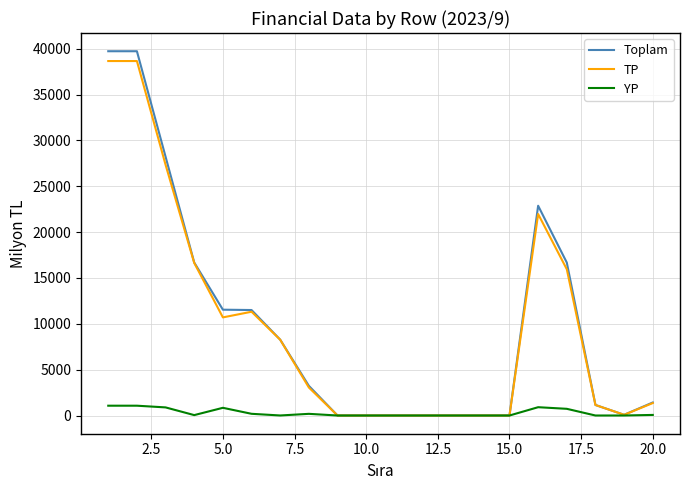

What is the sum of all TP values?

195177